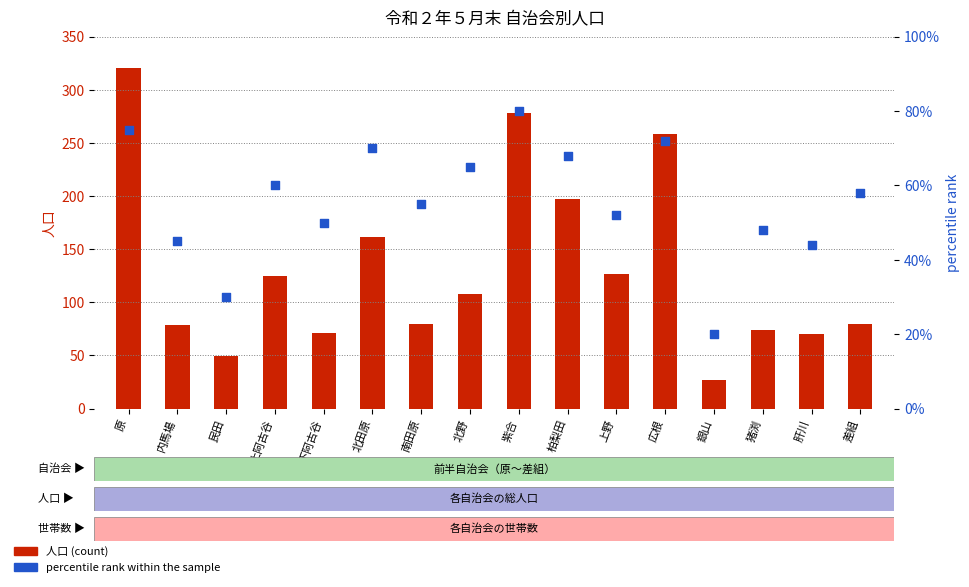

Which series reaches the minimum Y coordinate?

percentile rank within the sample